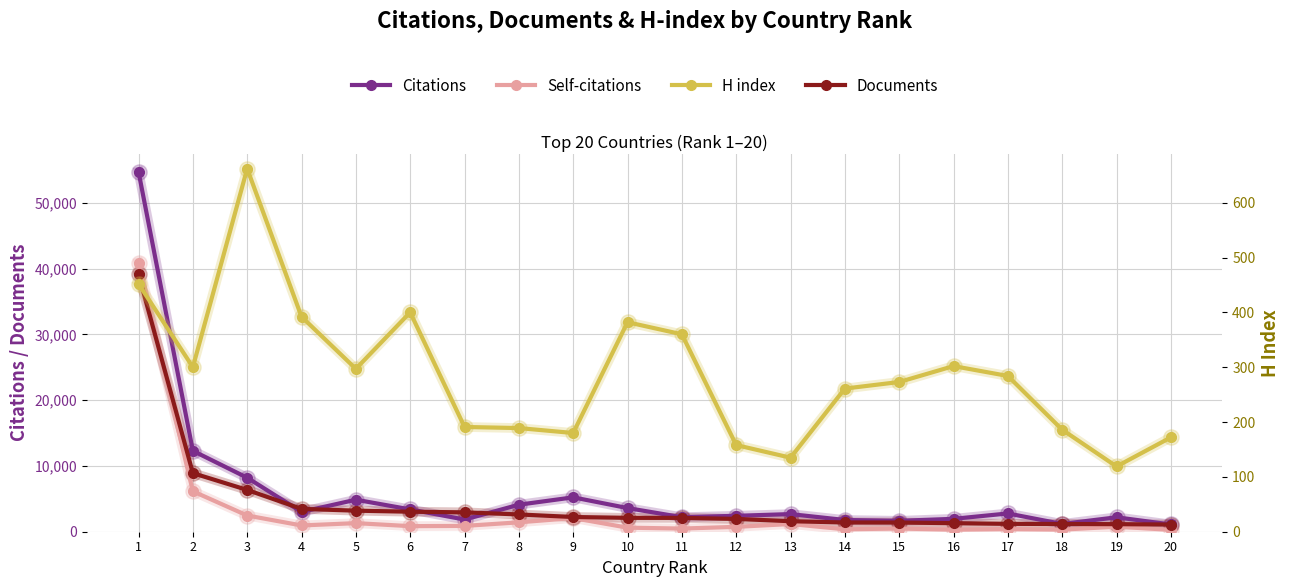

Rank the categories by Citations value from highest to lowest.

1, 2, 3, 9, 5, 8, 10, 6, 4, 17, 13, 12, 11, 19, 16, 7, 14, 15, 18, 20